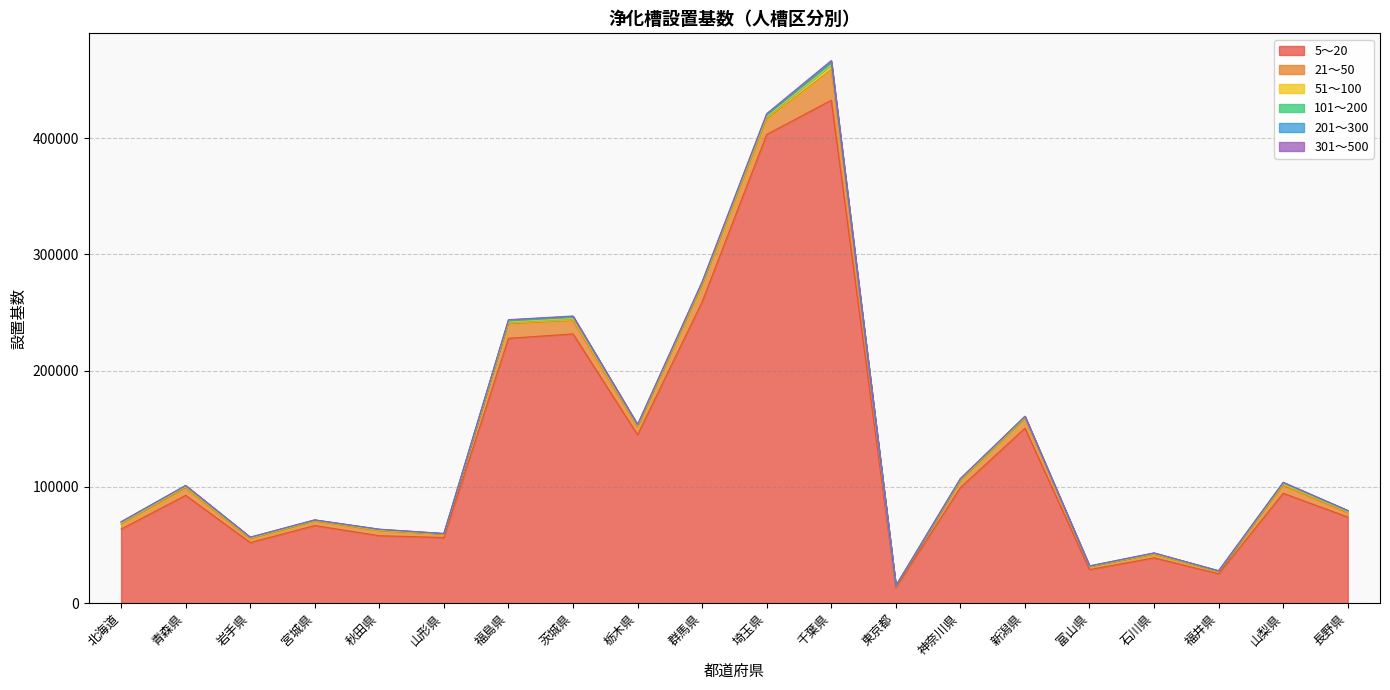

What is the sum of the 51～100 values at 栃木県 and 宮城県?

2075